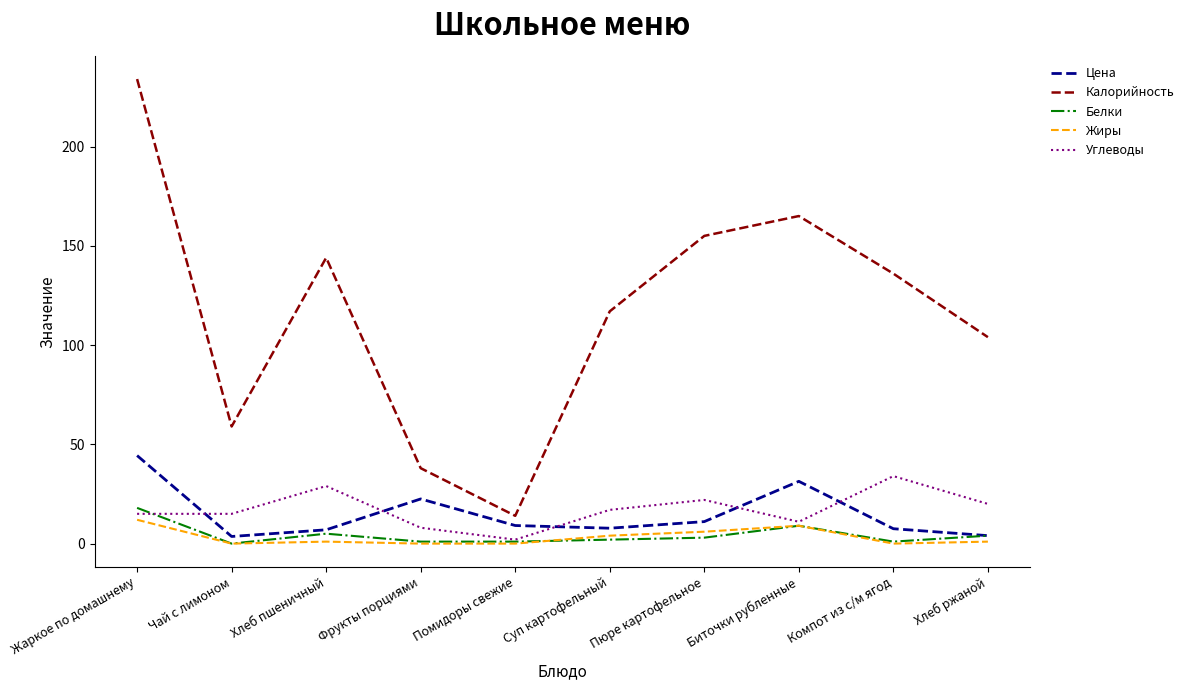

What is the maximum value for Углеводы?

34.0